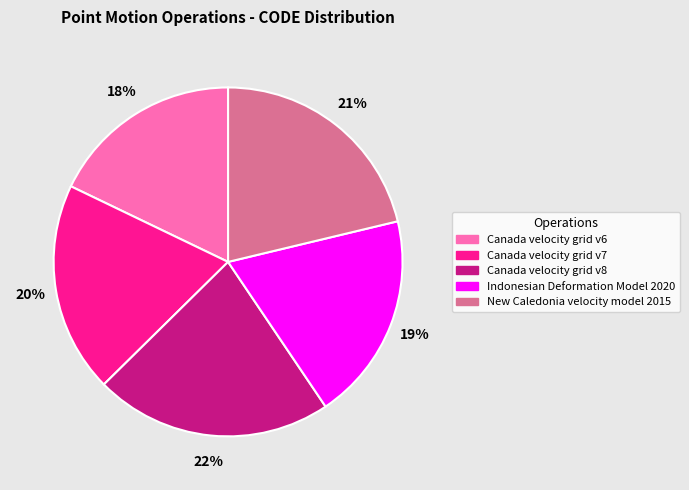

The Indonesian Deformation Model 2020 slice represents 26% of the pie. True or false?

False